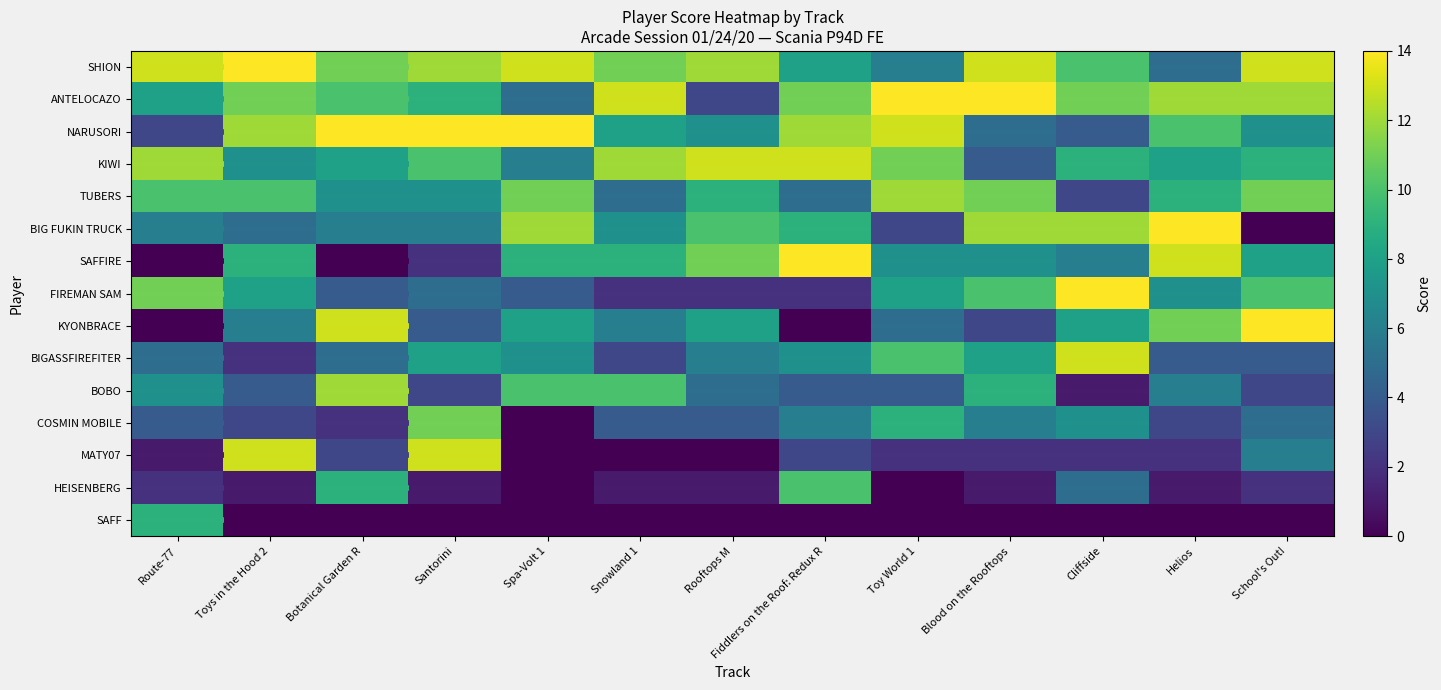

Rank the series by their maximum value, from lowest to highest.

SAFF, HEISENBERG, COSMIN MOBILE, TUBERS, BOBO, KIWI, BIGASSFIREFITER, MATY07, SHION, ANTELOCAZO, NARUSORI, BIG FUKIN TRUCK, SAFFIRE, FIREMAN SAM, KYONBRACE